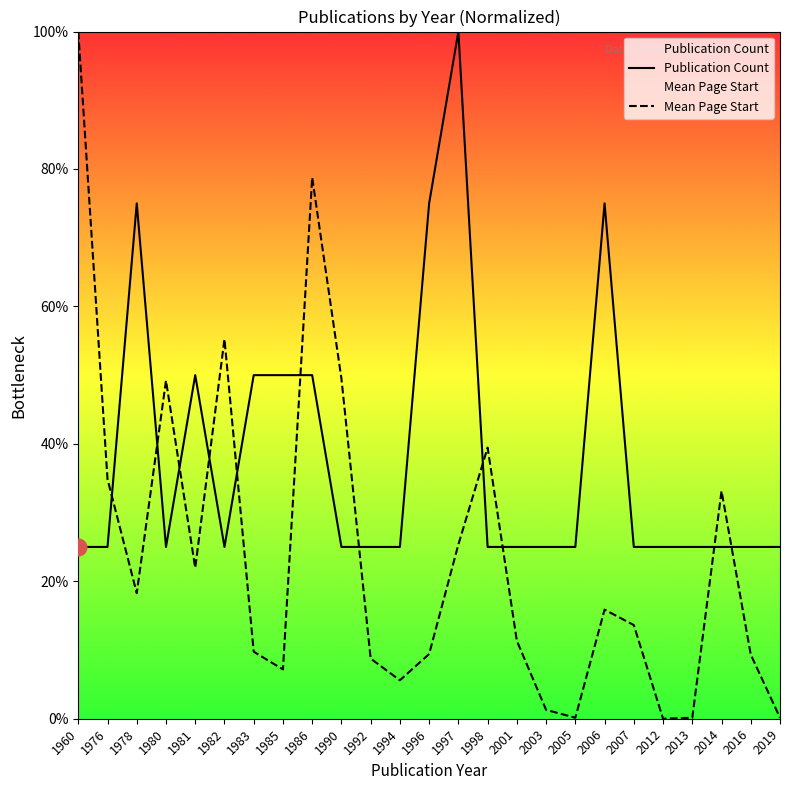

What is the sum of all Mean Page Start values?

598.3